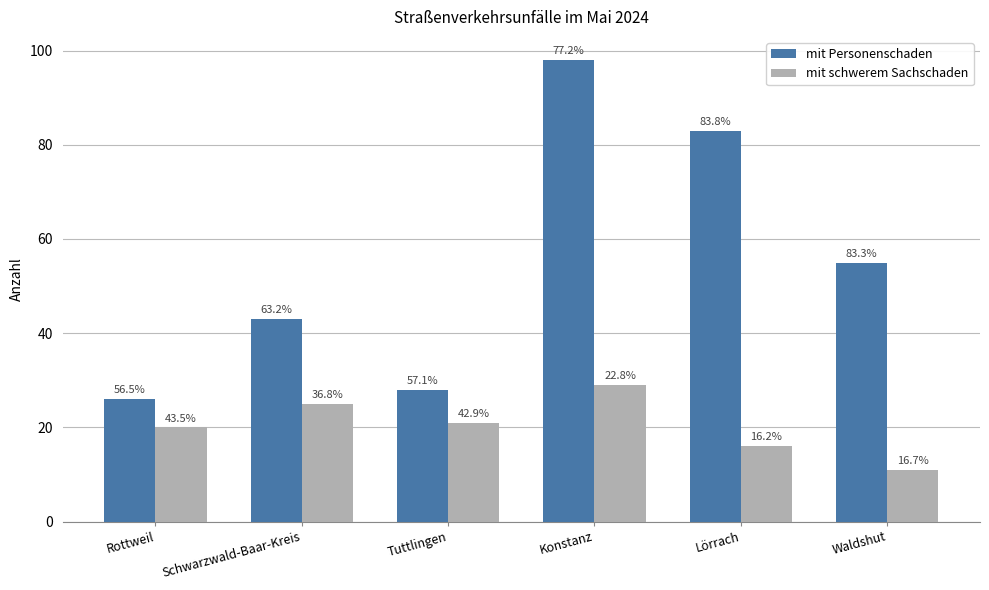

List the series in order of their peak value, highest first.

mit Personenschaden, mit schwerem Sachschaden